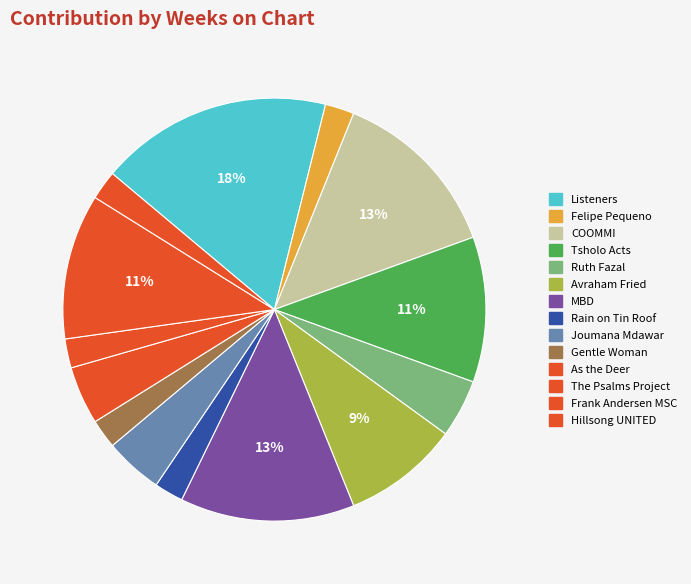

Rank the categories by value from lowest to highest.

Felipe Pequeno, Rain on Tin Roof, Gentle Woman, The Psalms Project, Hillsong UNITED, Ruth Fazal, Joumana Mdawar, As the Deer, Avraham Fried, Tsholo Acts, Frank Andersen MSC, COOMMI, MBD, Listeners